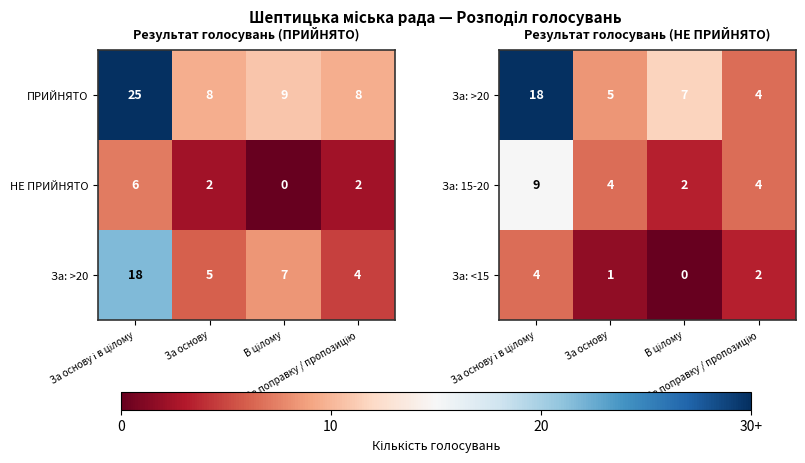

What is the sum of all За: 15-20 values?

19